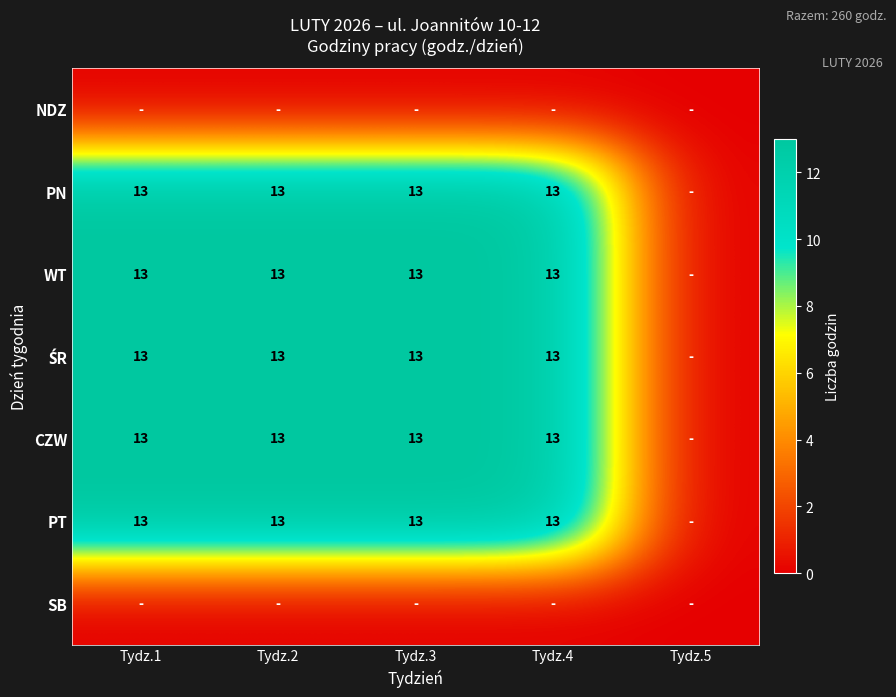

True or false: PT has a value of 13 at Tydz.1.

True